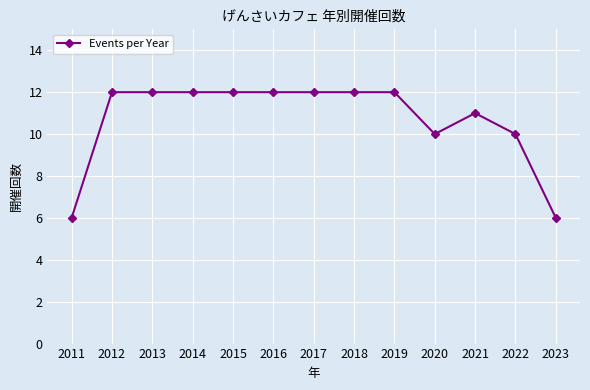

How many lines are shown in the chart?

1